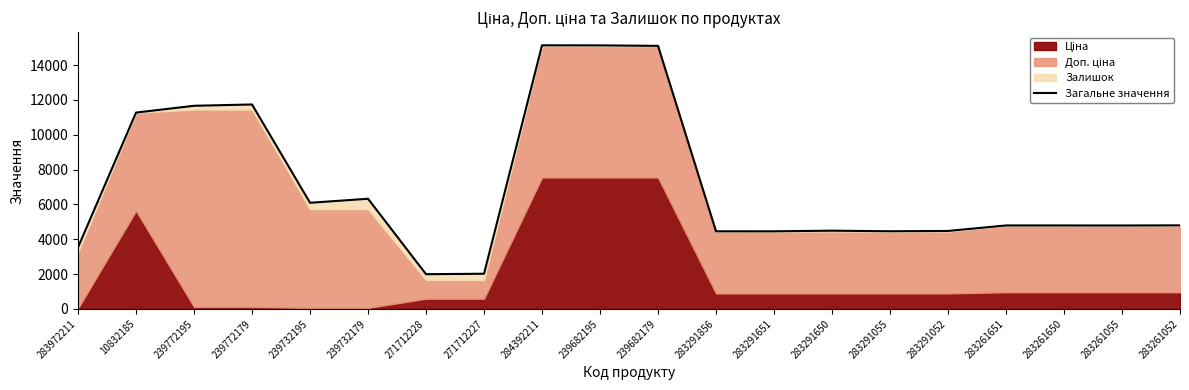

What is the greatest value displayed?

15133.8